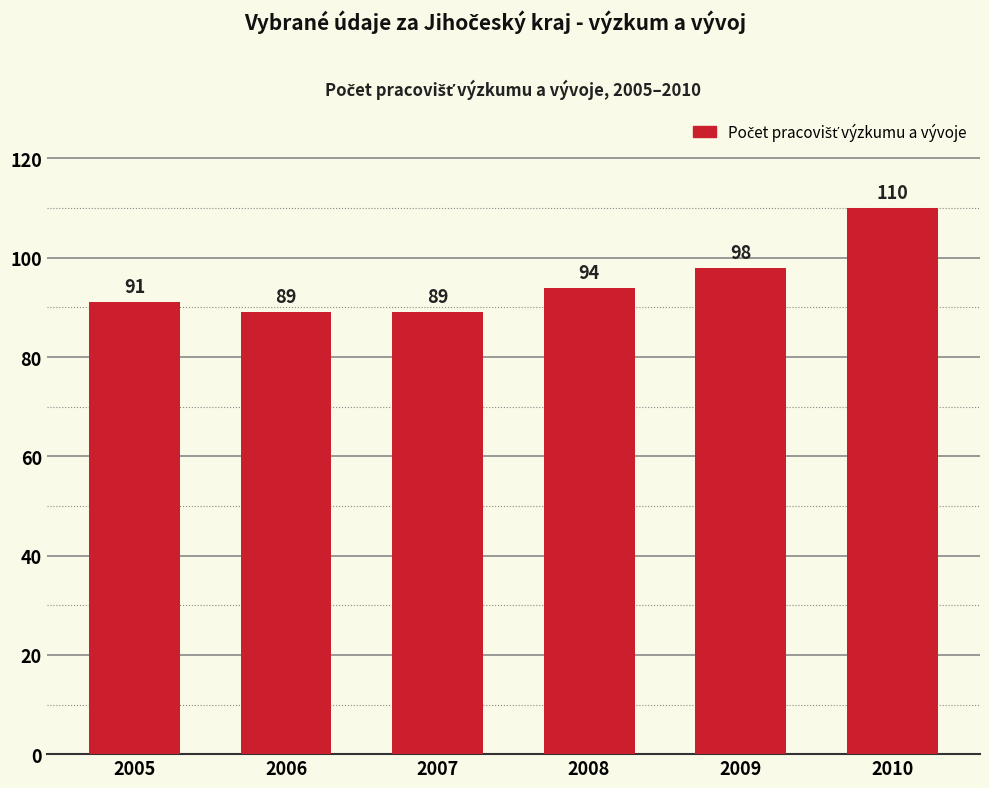

What is the value of the 6th bar from the left?

110